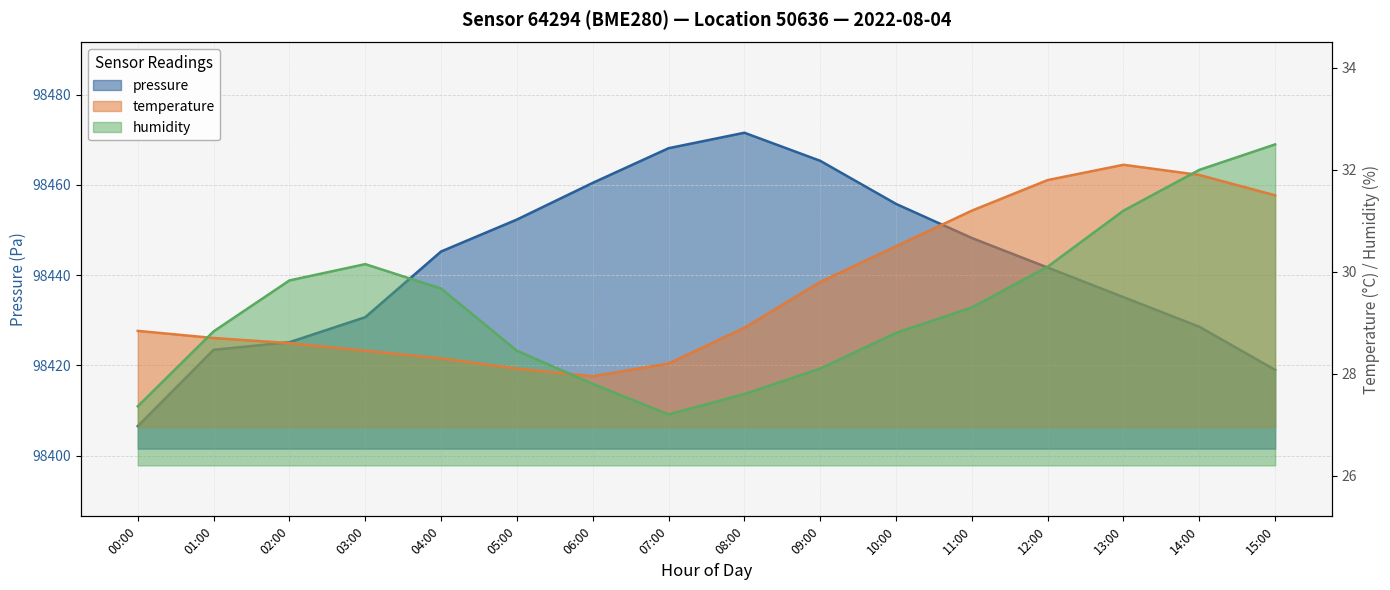

In humidity, how many points are higher than both neighbors (excluding endpoints)?

1